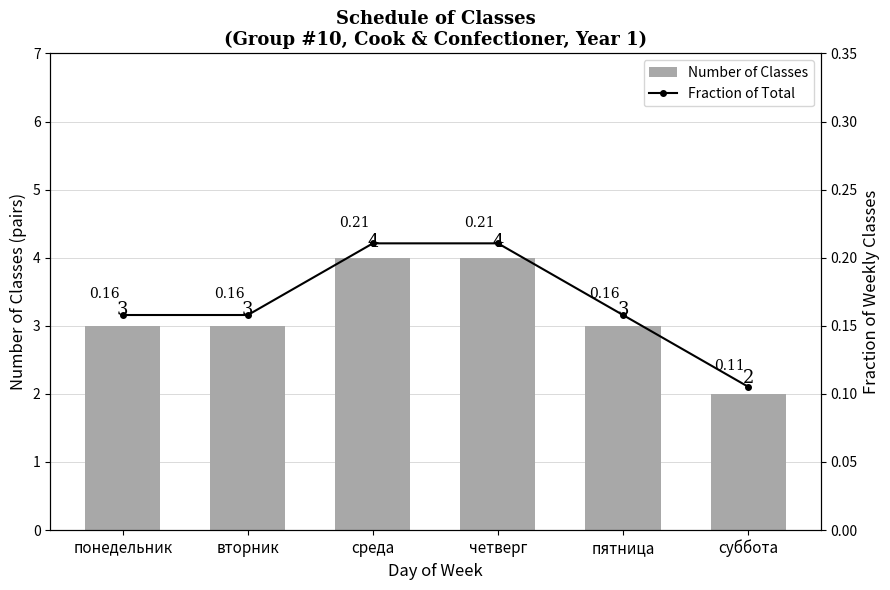

The Fraction of Total series shows 0.1 at среда. True or false?

False